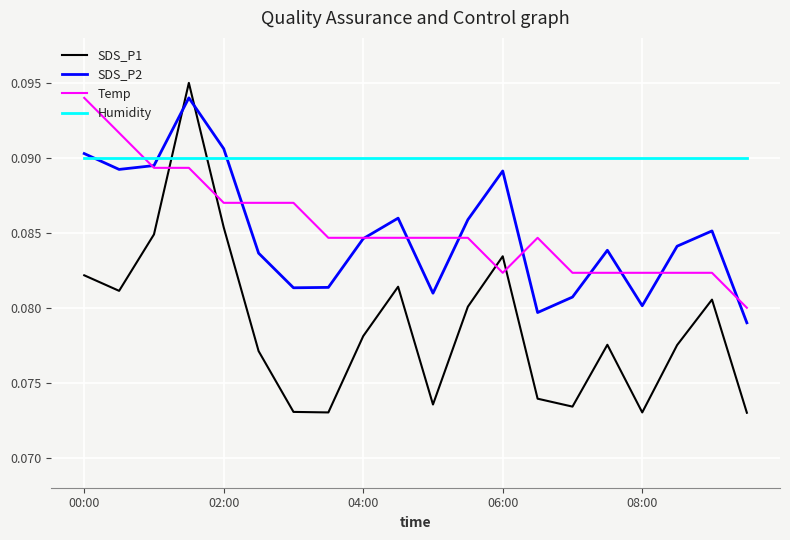

In SDS_P2, how many points are lower than both neighbors (excluding endpoints)?

5